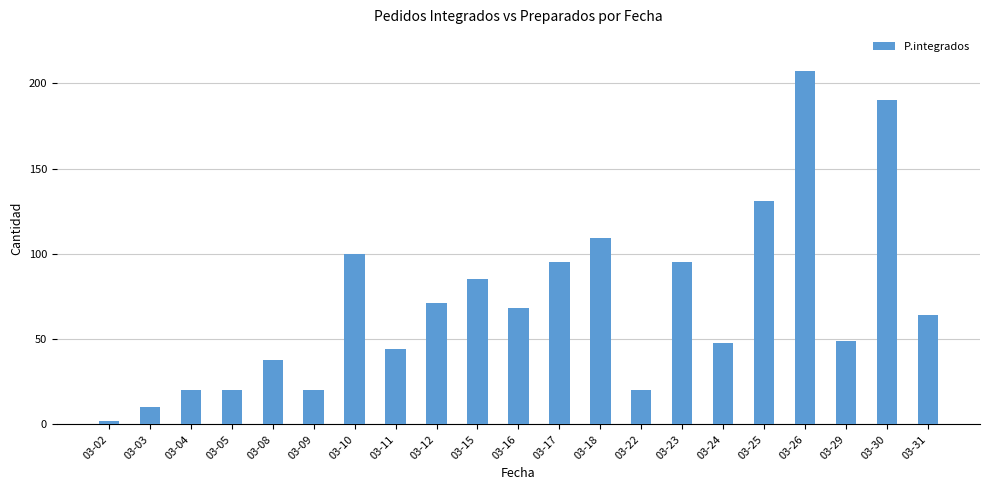

What is the smallest value displayed?

2